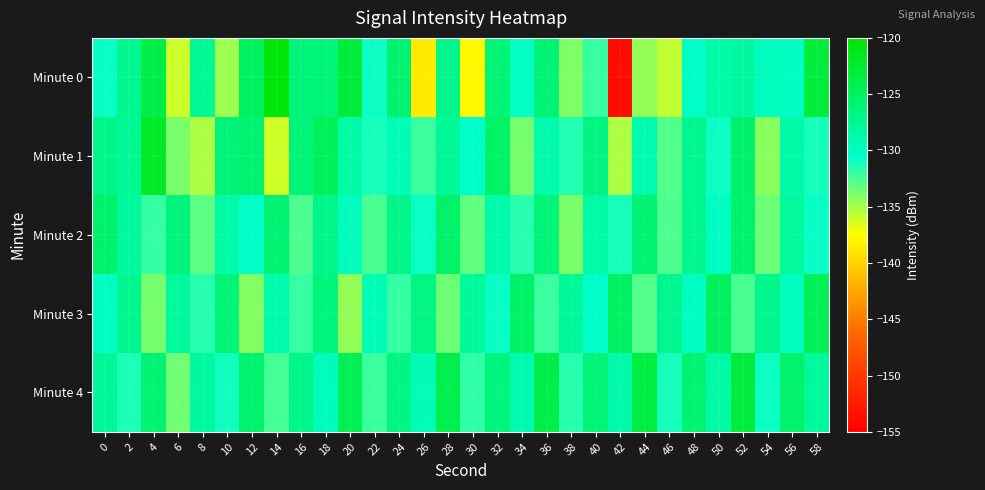

What is the total value across all series at 48?

-641.2